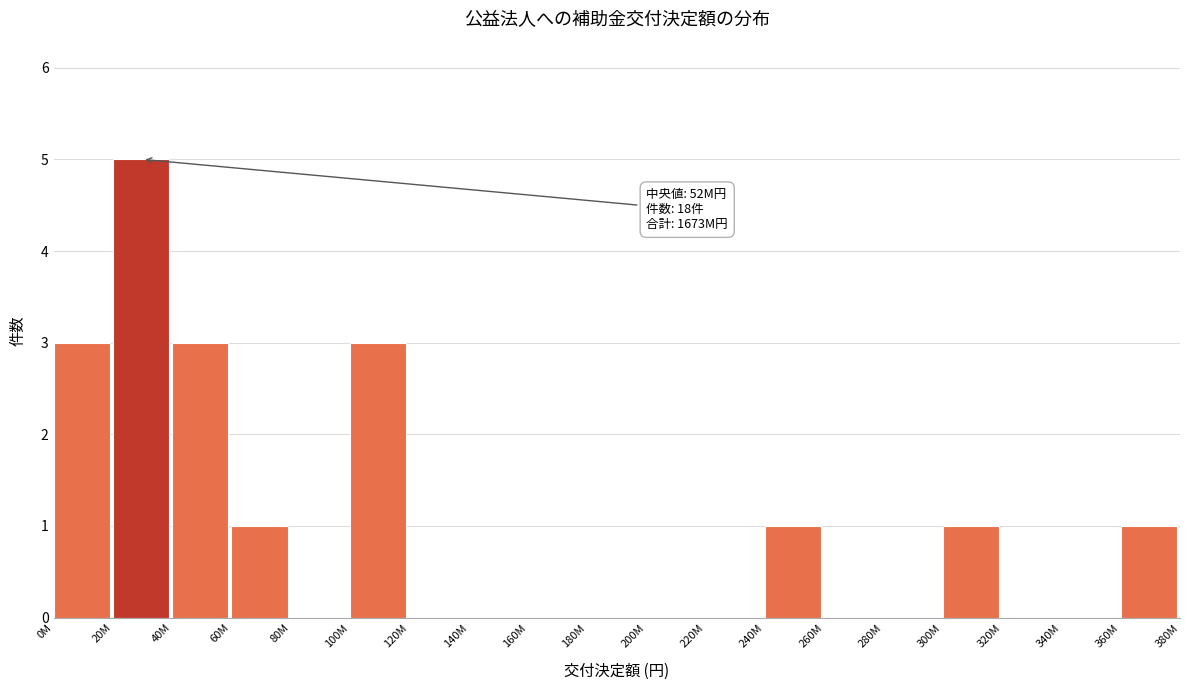

Reading left to right, extract all data points from this chart.

0M=3	20M=5	40M=3	60M=1	80M=0	100M=3	120M=0	140M=0	160M=0	180M=0	200M=0	220M=0	240M=1	260M=0	280M=0	300M=1	320M=0	340M=0	360M=1